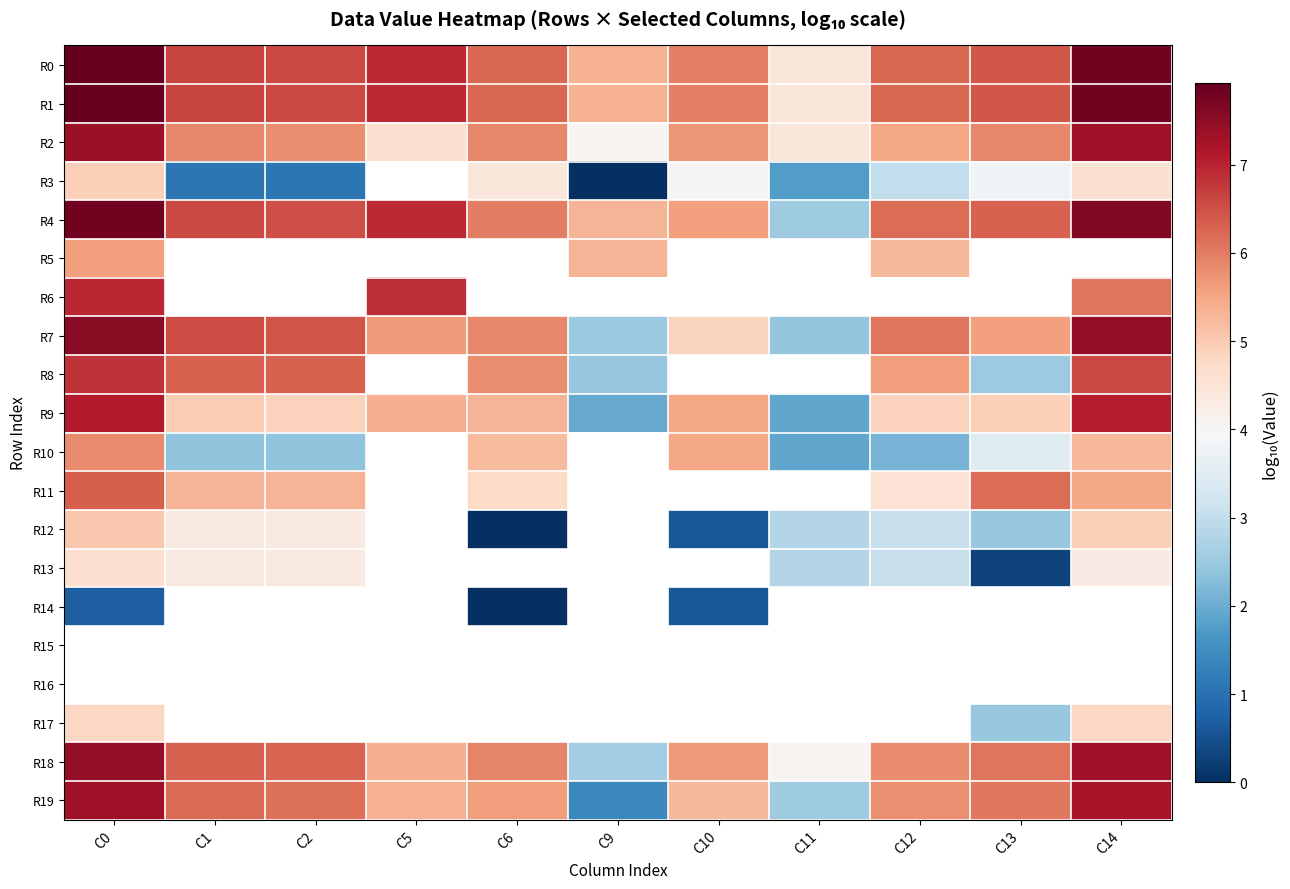

At how many categories does at least one series exceed 7?

2